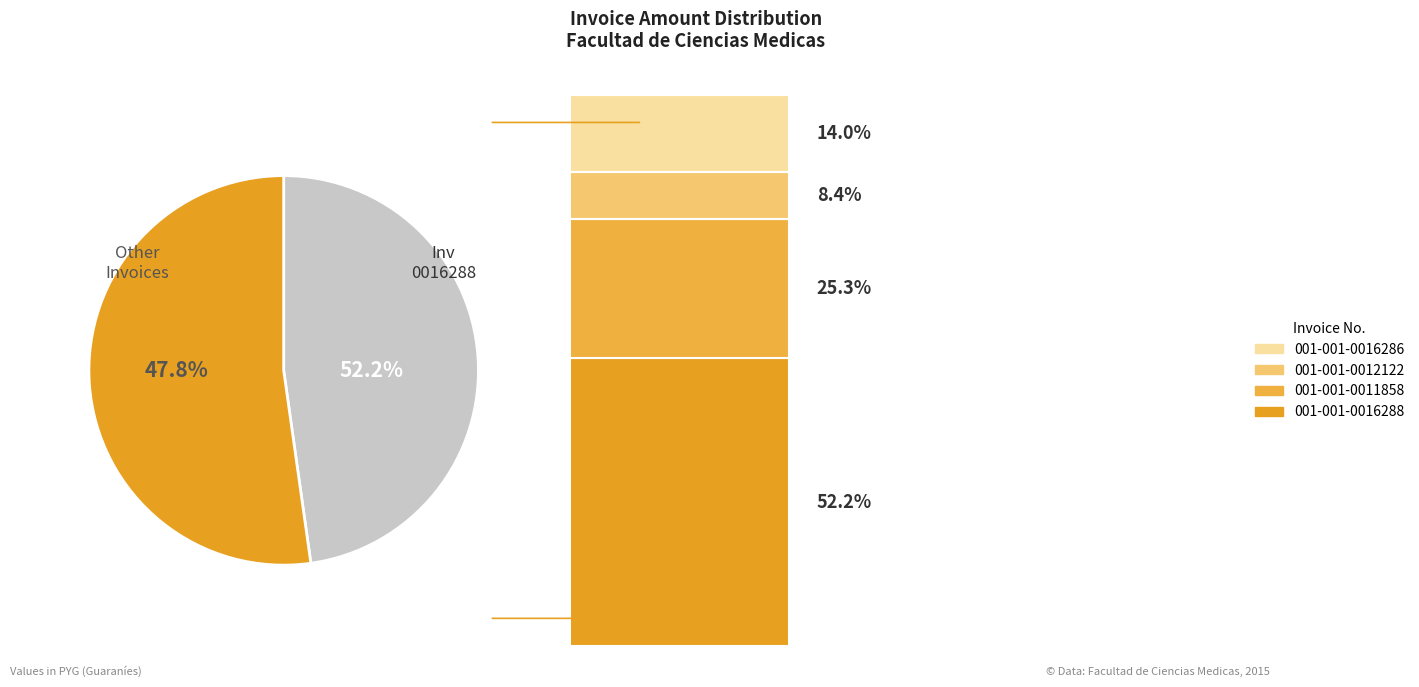

To the nearest percent, what percentage of the pie is 001-001-0016288?

52%